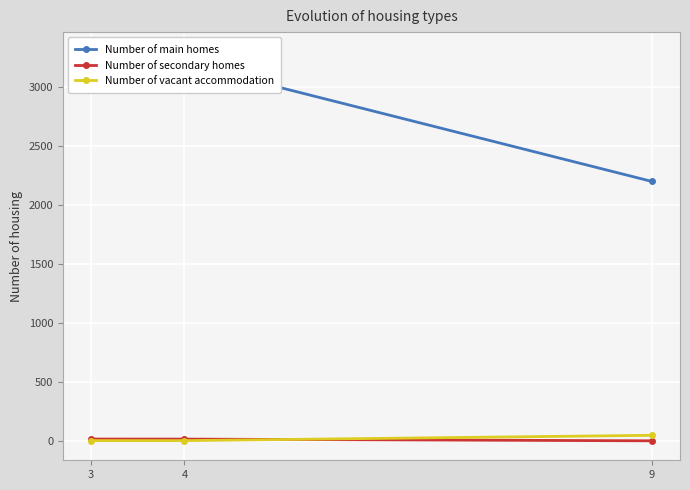

What is the total value across all series at 3?

3323.3